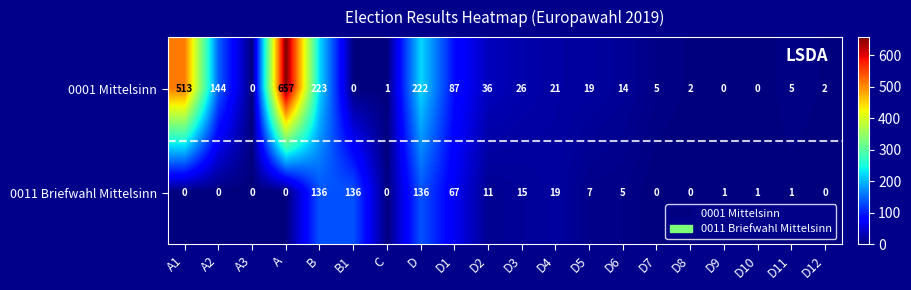

What is the maximum value shown in the chart?

657